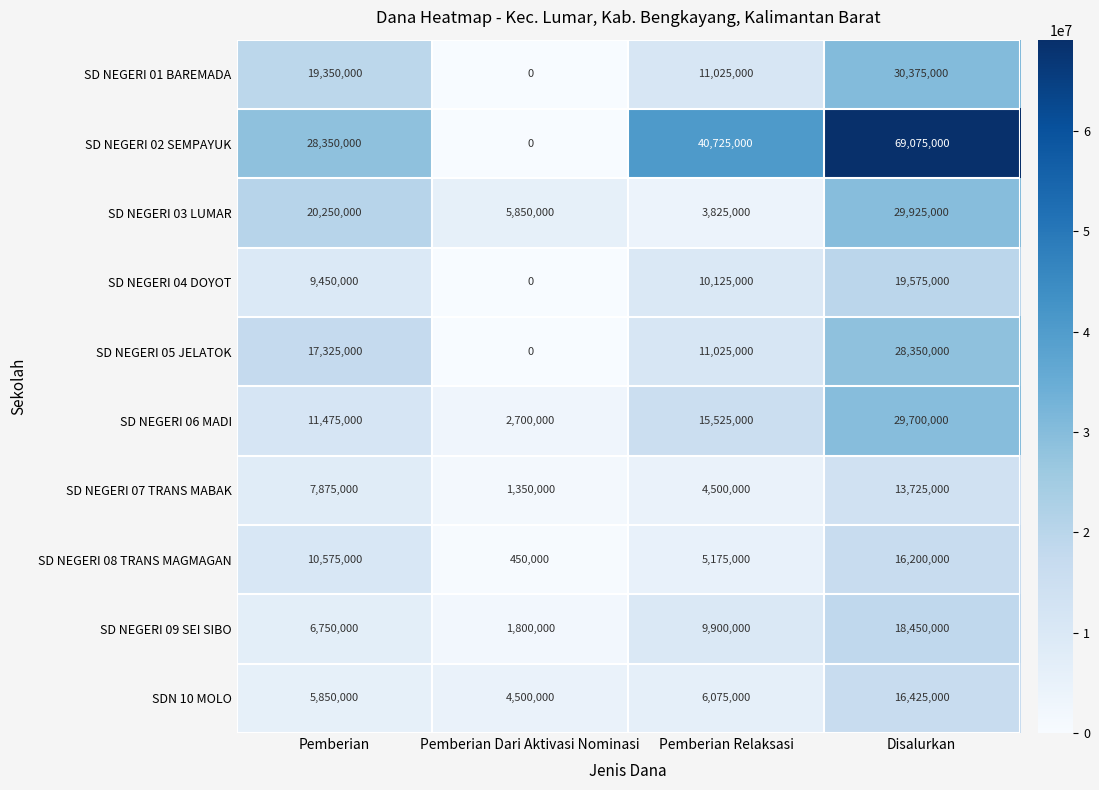

Which series has the largest range (max minus min)?

SD NEGERI 02 SEMPAYUK